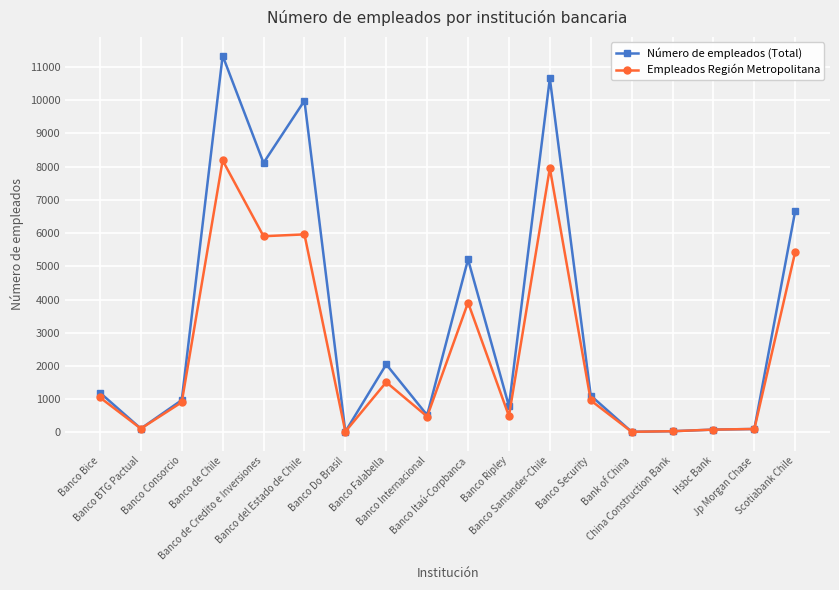

Rank the series by their maximum value, from highest to lowest.

Número de empleados (Total), Empleados Región Metropolitana